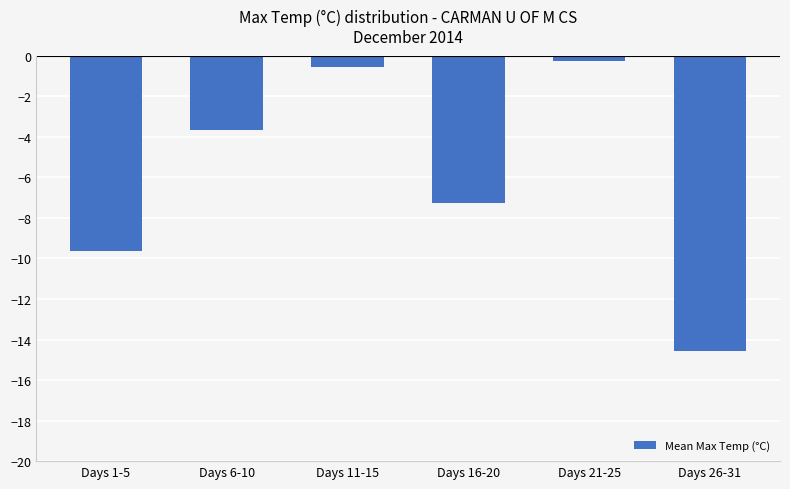

Is it true that the value at Days 16-20 is -3.9?

False